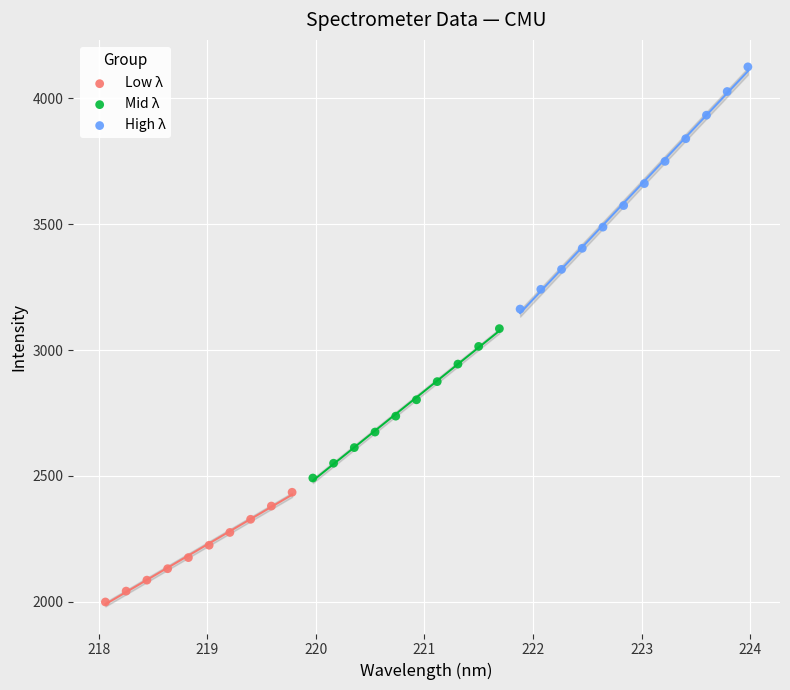

Which series contains the highest Y value?

High λ